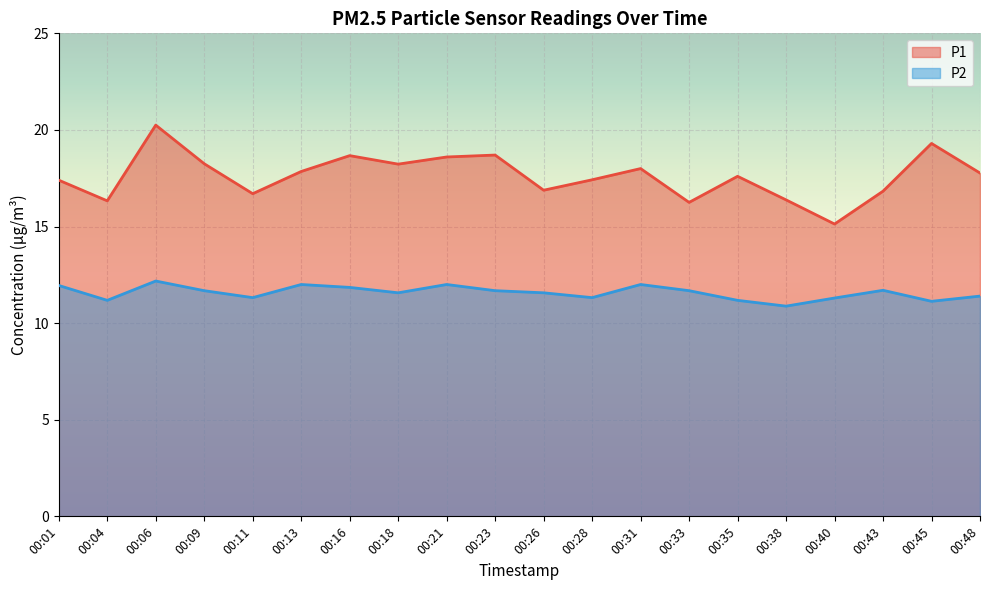

Reading right to left, extract all data points from this chart.

P1: 17.8	19.3	16.8	15.1	16.4	17.6	16.2	18.0	17.4	16.9	18.7	18.6	18.2	18.7	17.9	16.7	18.2	20.2	16.3	17.4
P2: 11.4	11.1	11.7	11.3	10.9	11.2	11.7	12.0	11.3	11.6	11.7	12.0	11.6	11.8	12.0	11.3	11.7	12.2	11.2	11.9